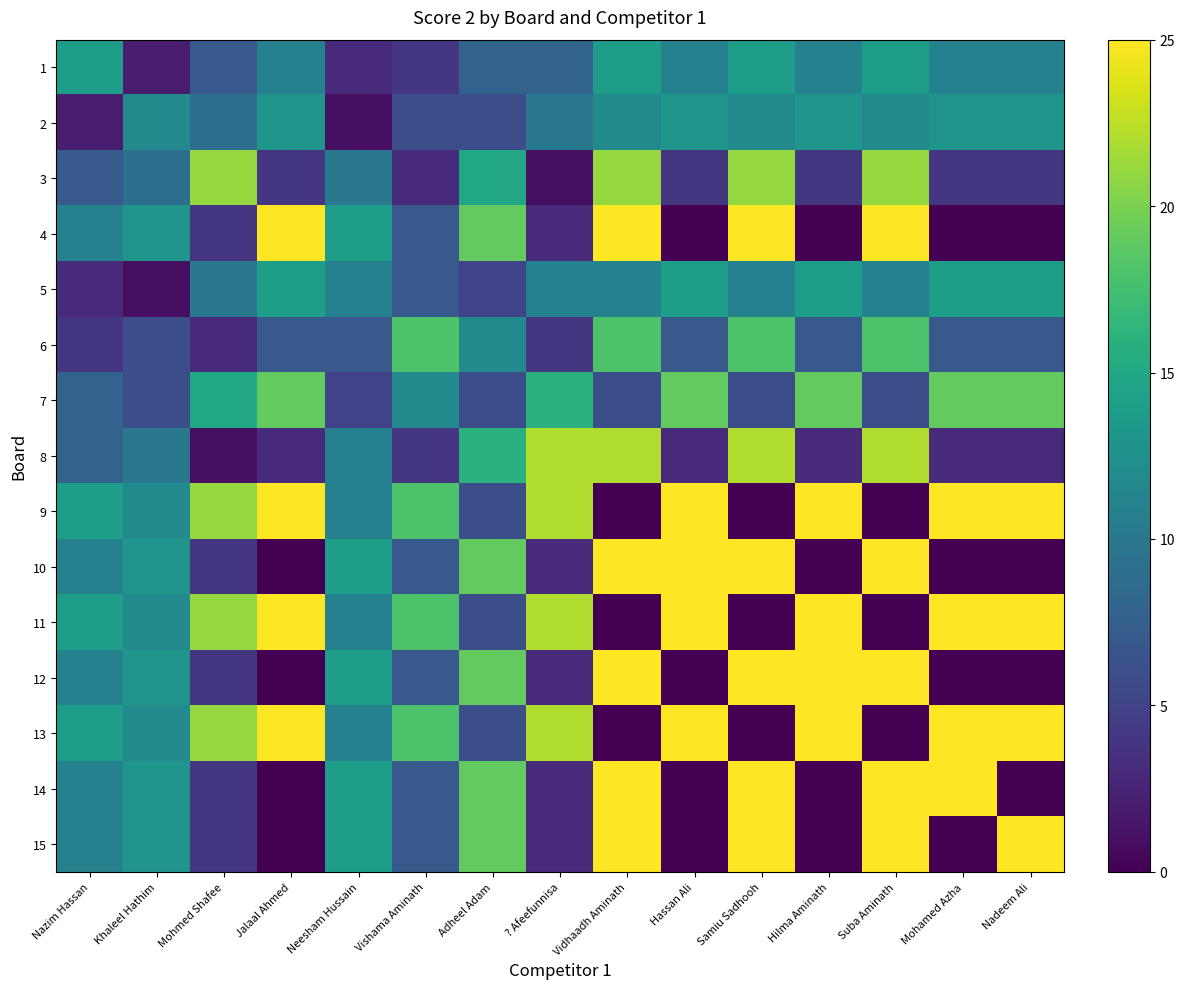

Between Vishama Aminath and Vidhaadh Aminath, which is larger?

Vidhaadh Aminath